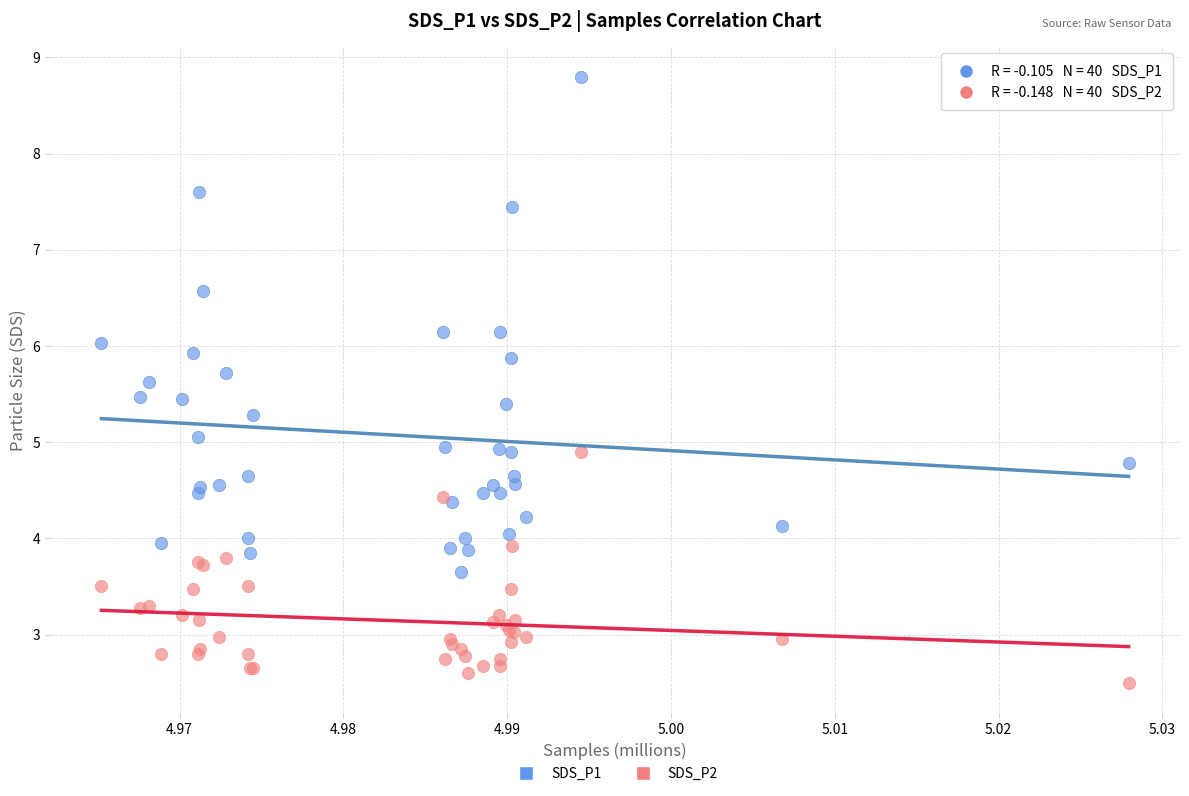

What are all the series names shown in the legend?

SDS_P1, SDS_P2